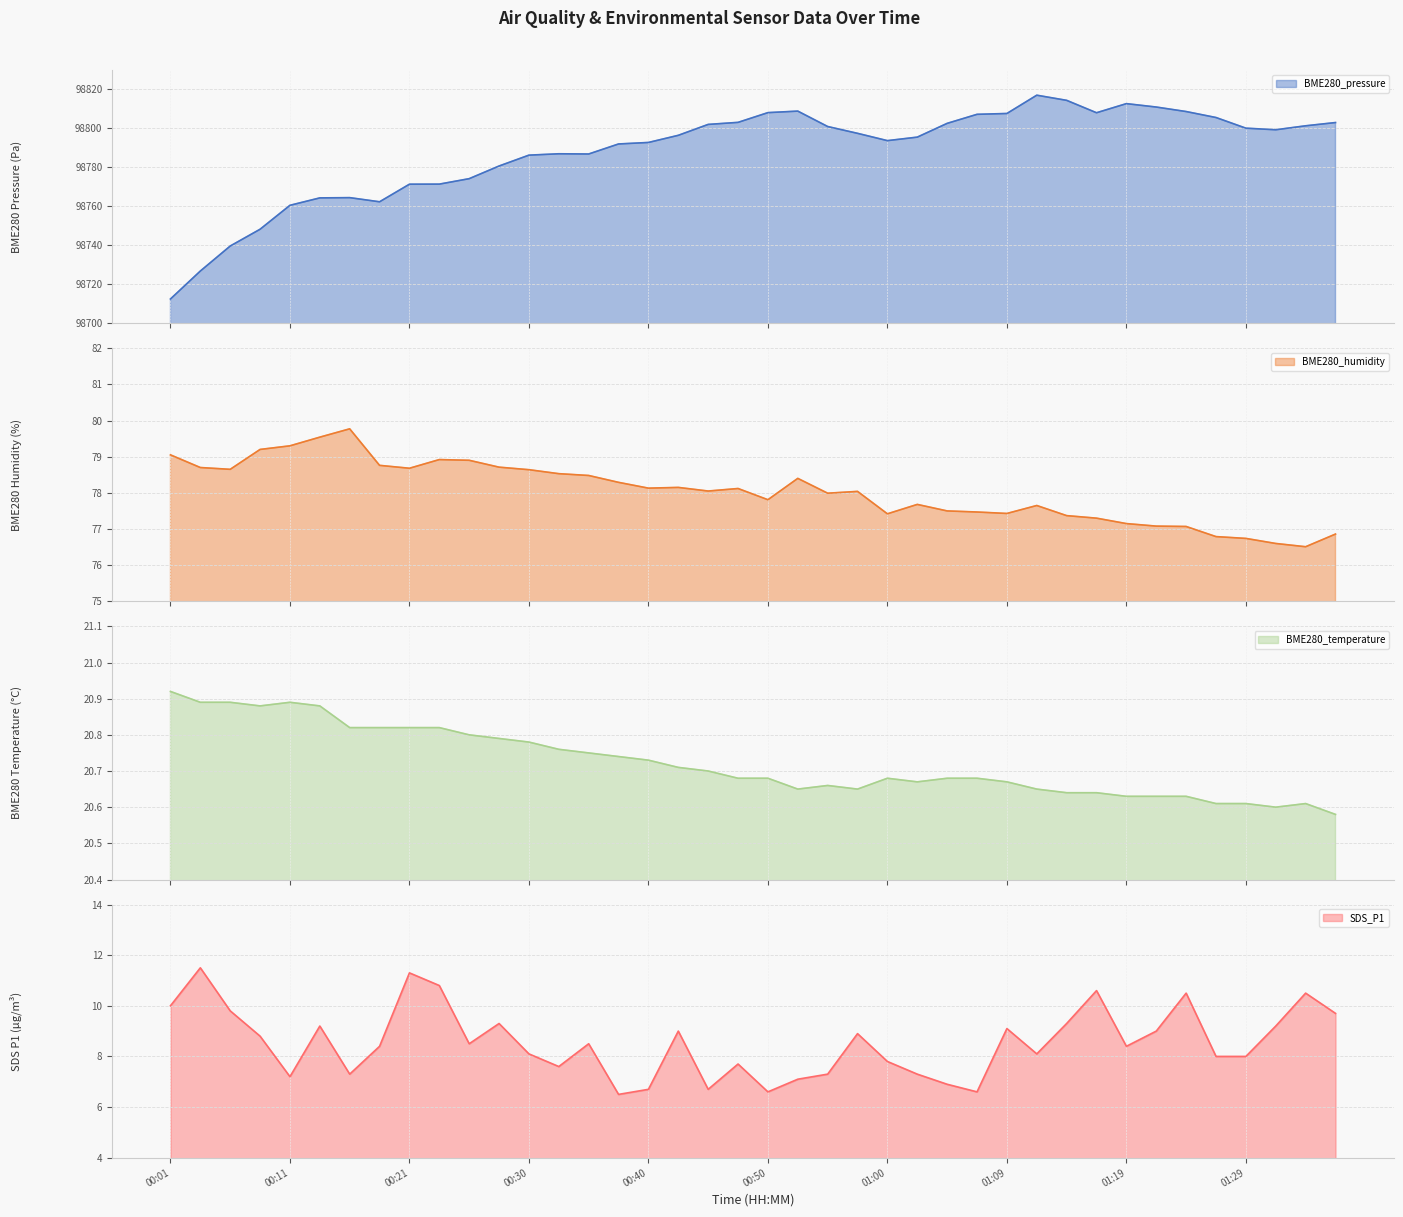

What is the total value across all series at 00:04?

98837.9